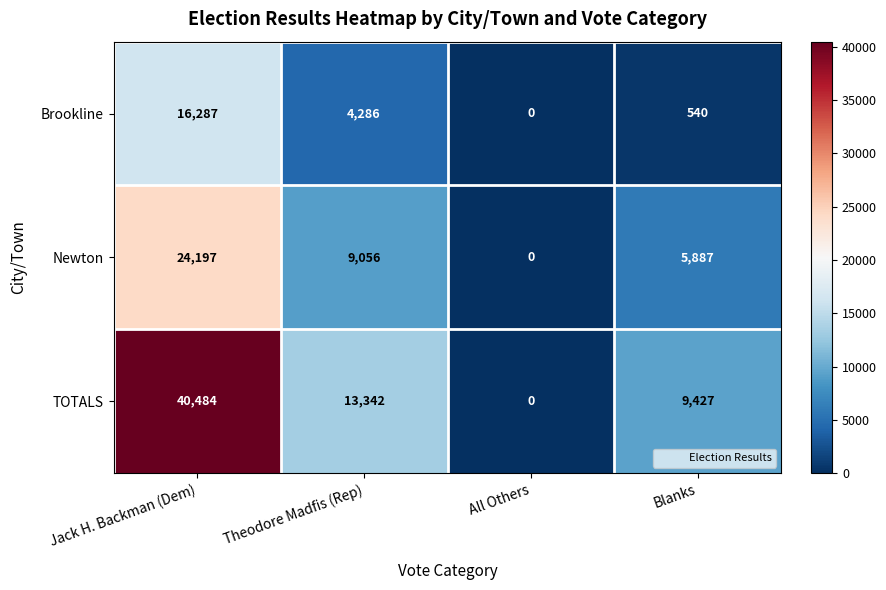

What is the difference between the maximum and minimum values in the TOTALS series?

40484